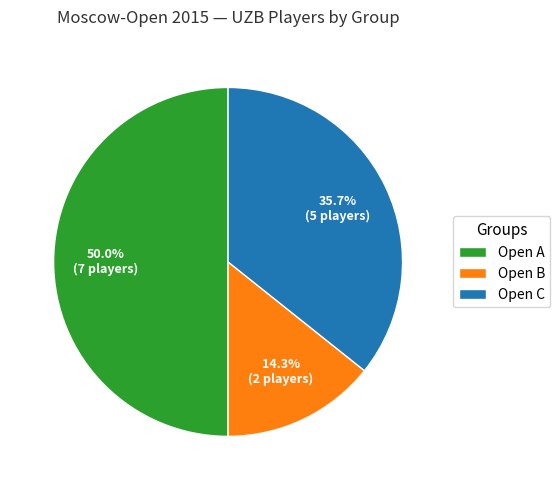

How many segments does this pie chart have?

3